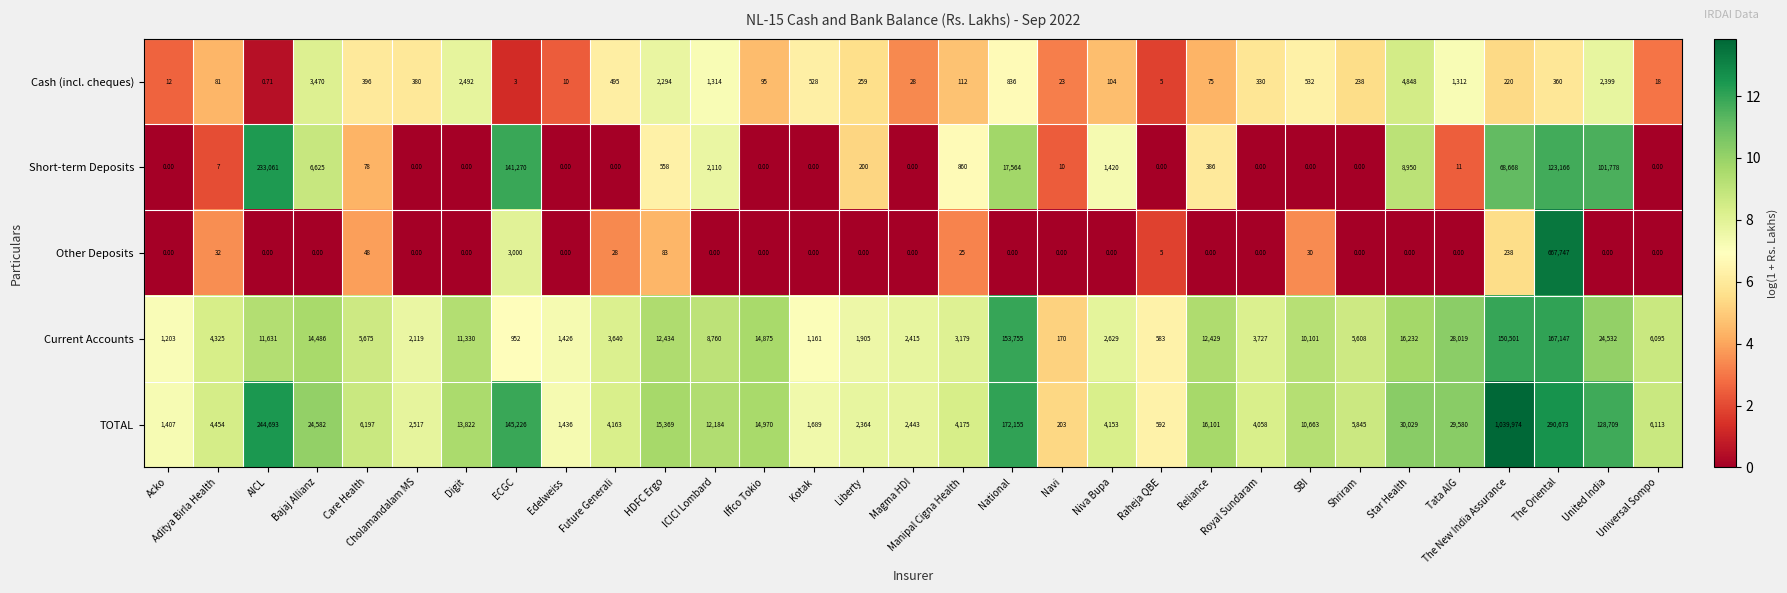

At which category is the sum across all series the highest?

The New India Assurance